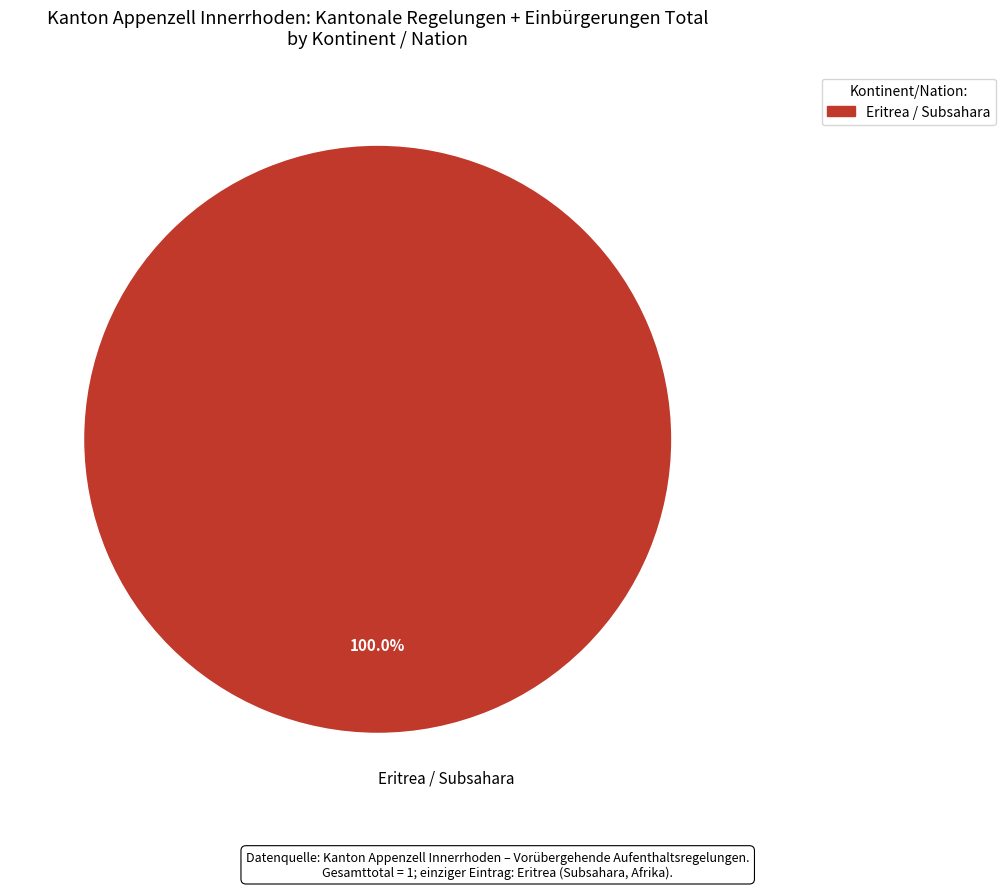

Rank the categories by value from lowest to highest.

Eritrea / Subsahara